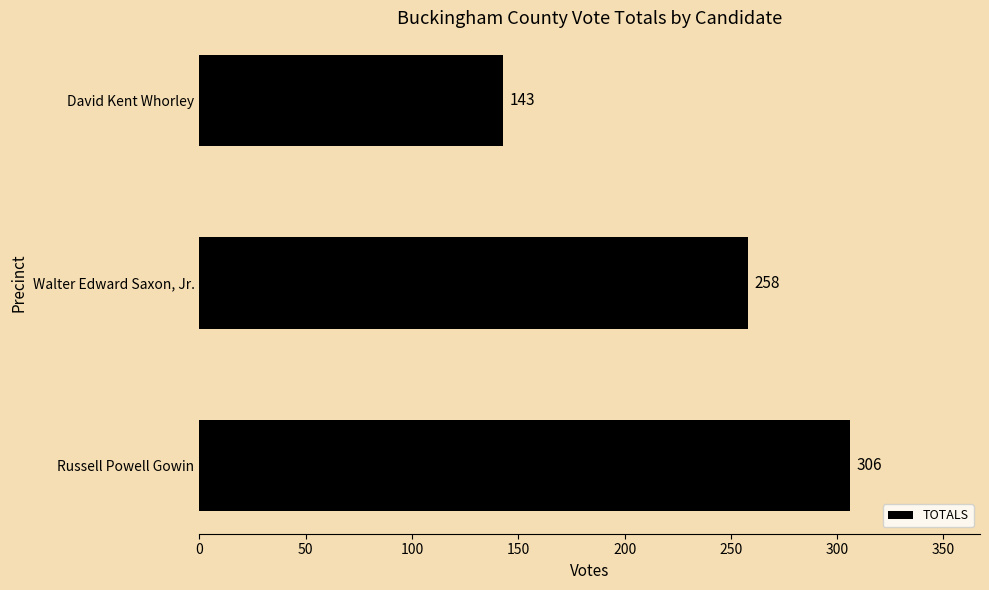

True or false: the data shows 85 at Russell Powell Gowin.

False